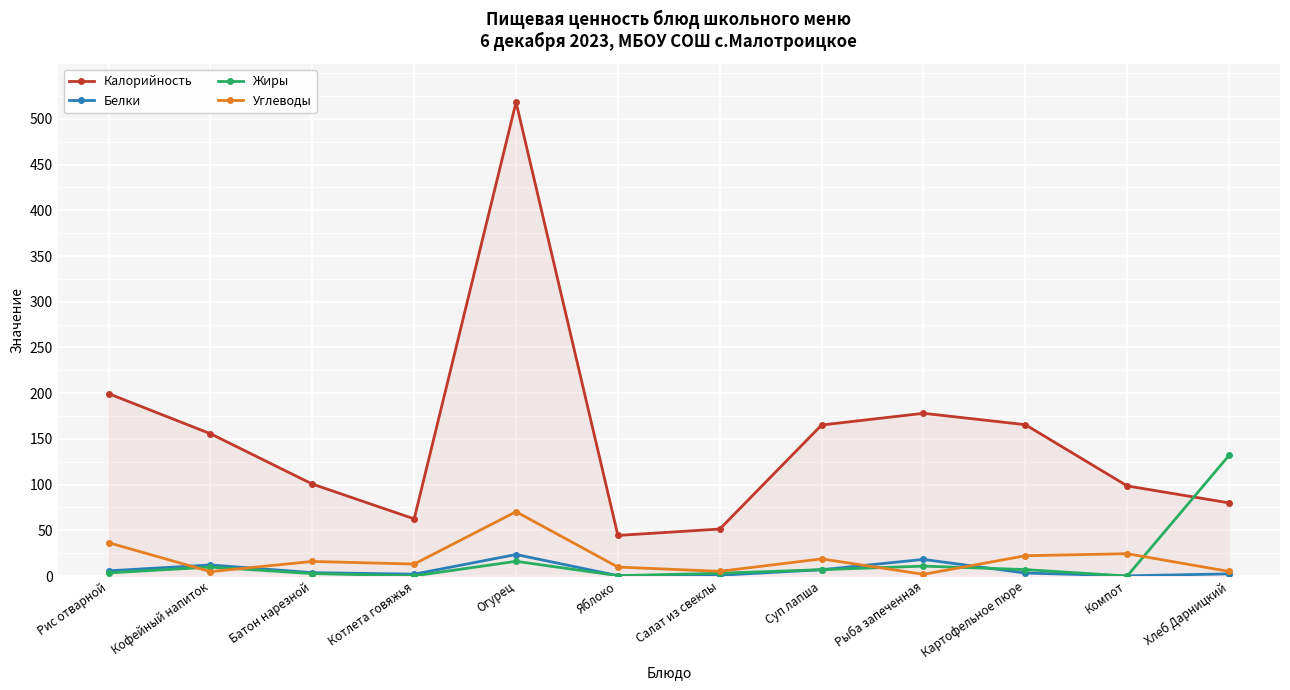

What is the label of the 9th point from the left?

Рыба запеченная